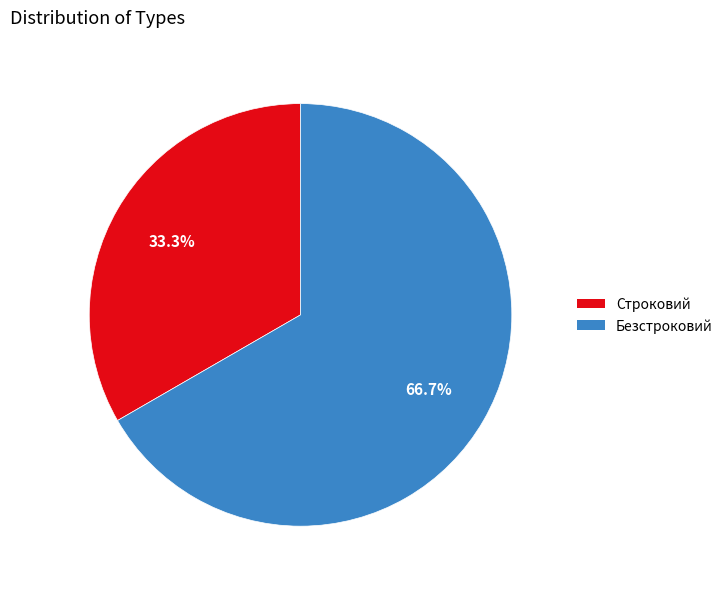

To the nearest percent, what portion does Безстроковий represent?

67%